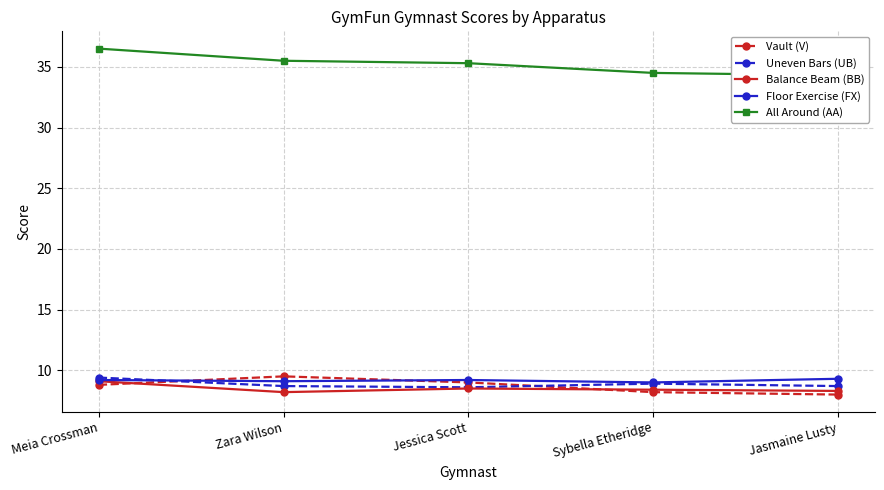

Rank the categories by Uneven Bars (UB) value from highest to lowest.

Meia Crossman, Sybella Etheridge, Zara Wilson, Jasmaine Lusty, Jessica Scott